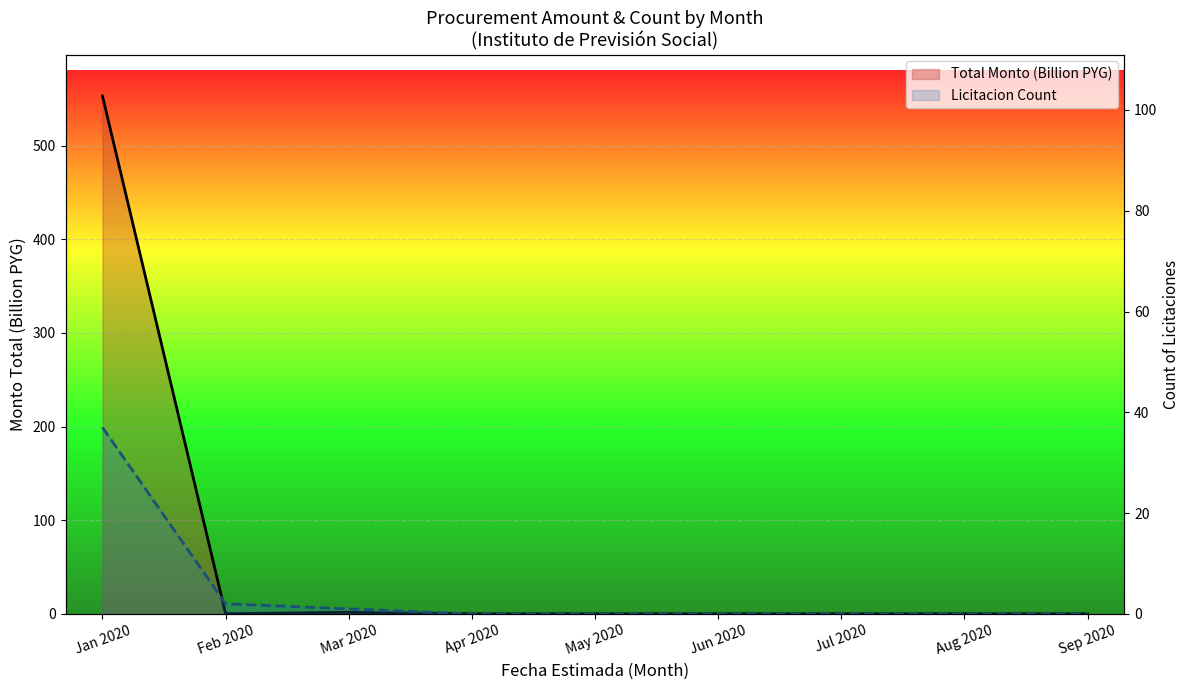

True or false: Total Monto (Billion PYG) and Licitacion Count cross at least once.

True